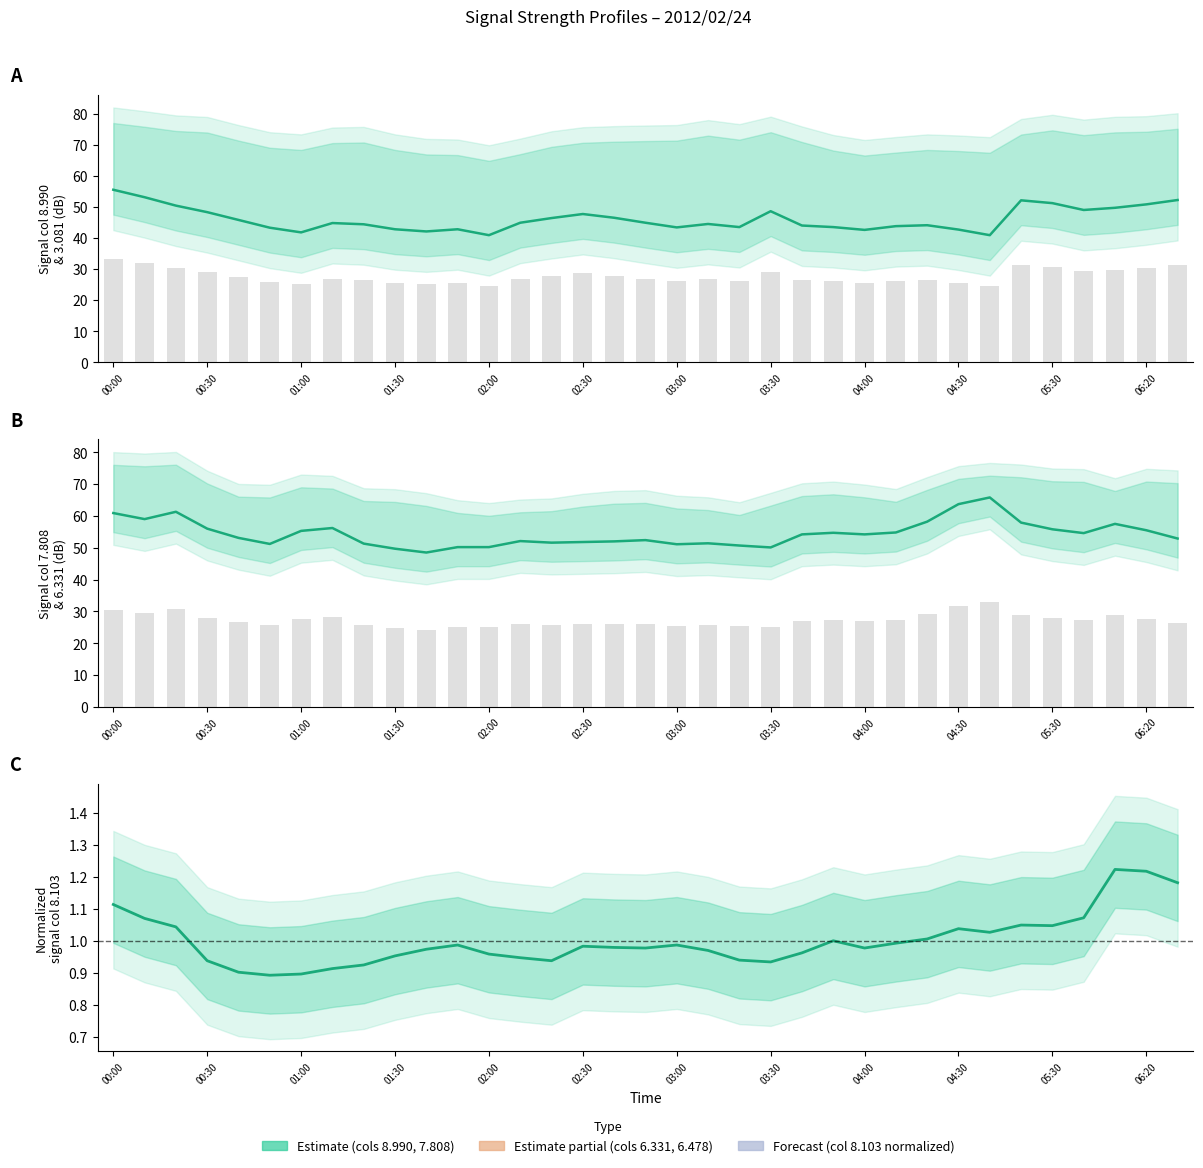

What is the average value of the 7.808 series?

54.5